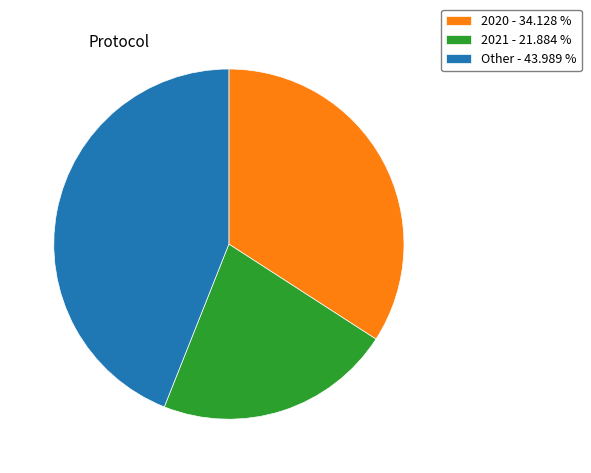

What is the largest slice in the pie chart?

Other - 43.989 %